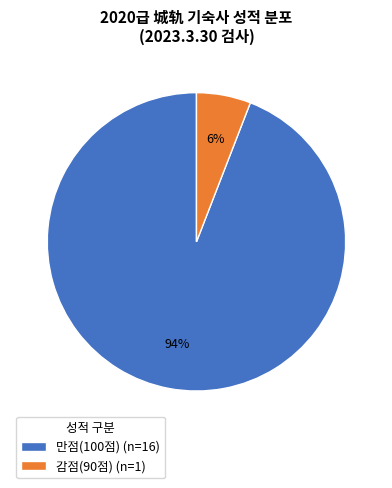

To the nearest percent, what is the difference between the 감점(90점) (n=1) and 만점(100점) (n=16) slice percentages?

88%